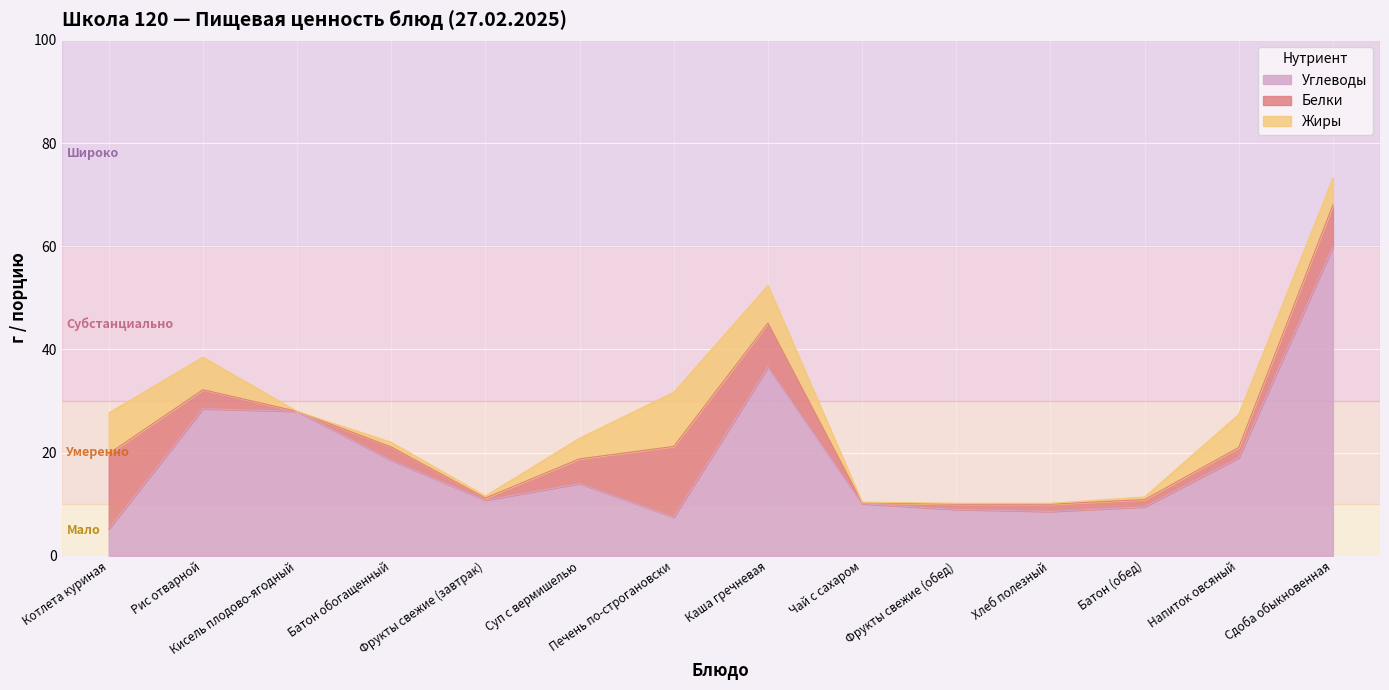

Where is the first local maximum for Белки?

Батон обогащенный